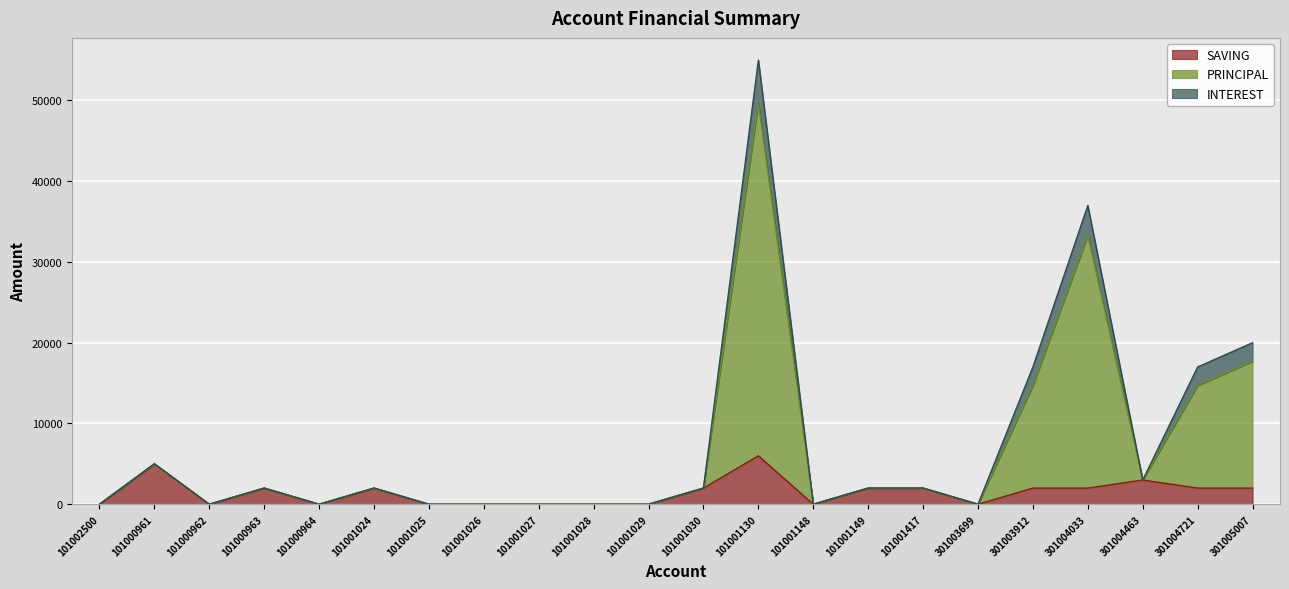

Is the value of SAVING at 101000961 greater than the value of PRINCIPAL at 101001027?

Yes